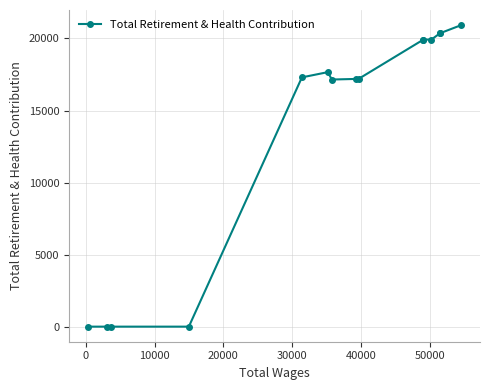

How many data points are less than 17300?

7